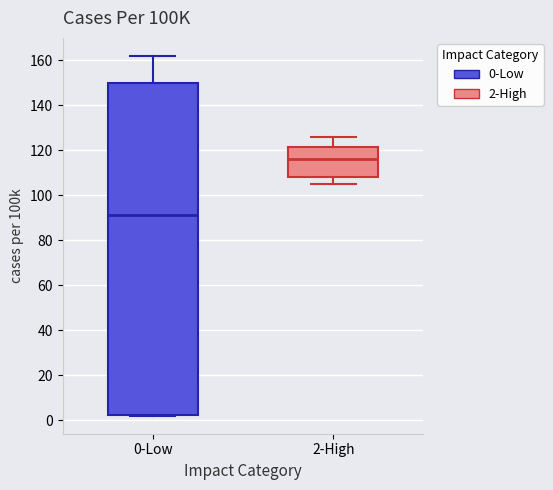

Where does the median line of the box for 0-Low sit on the y-axis? The values are not printed on the chart, so give them approximately, as read against the axis.

92